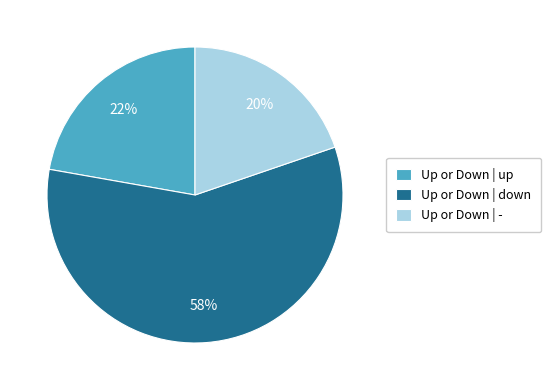

Is there a majority slice in this chart?

Yes